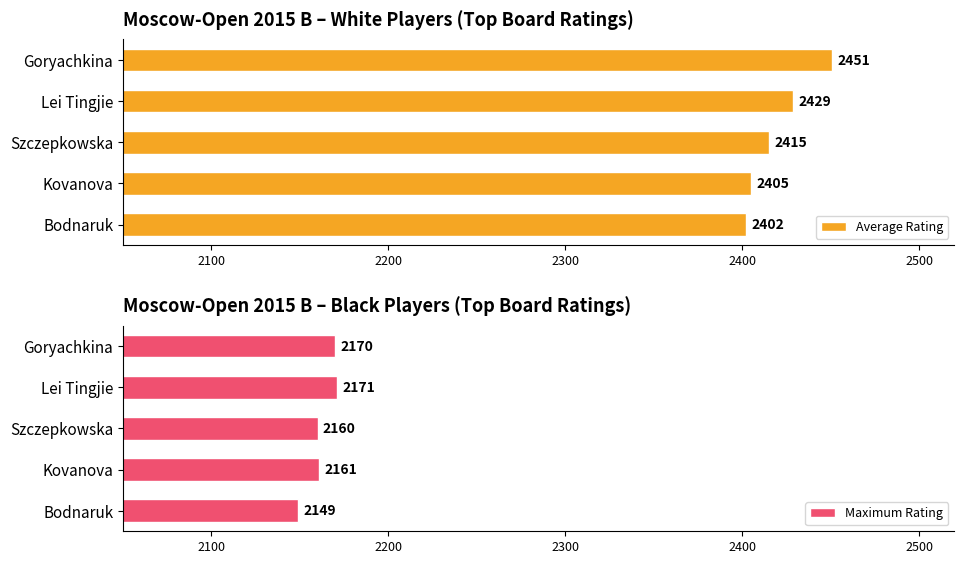

What is the sum of the Maximum Rating values at Goryachkina and Bodnaruk?

4319